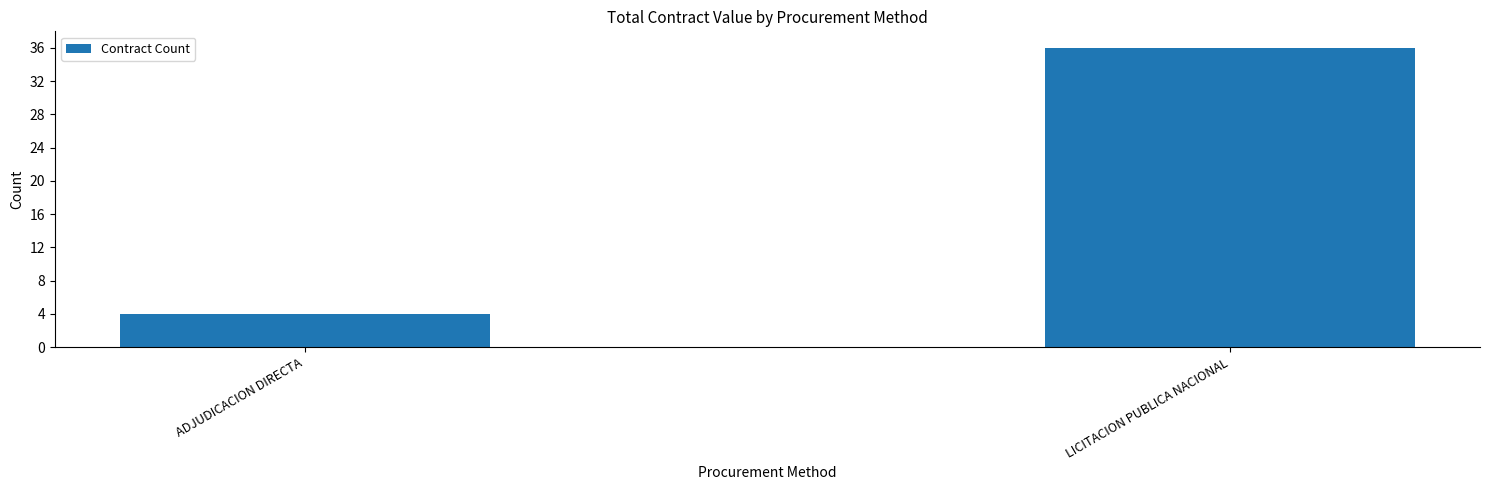

Which label corresponds to the smallest value in the chart?

ADJUDICACION DIRECTA